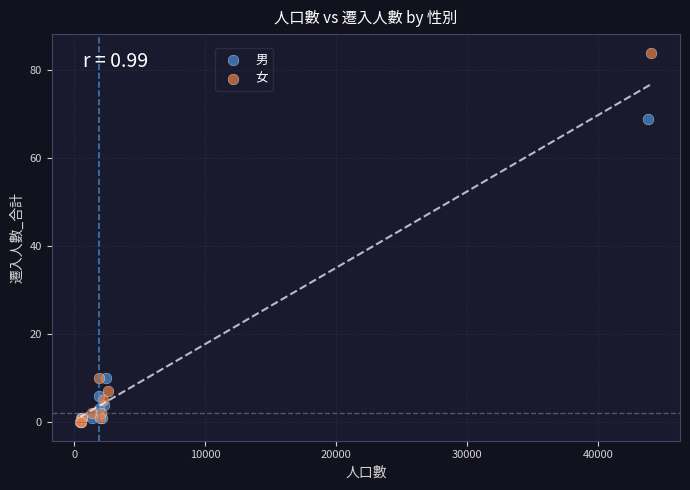

Which series has the widest spread of Y values?

女